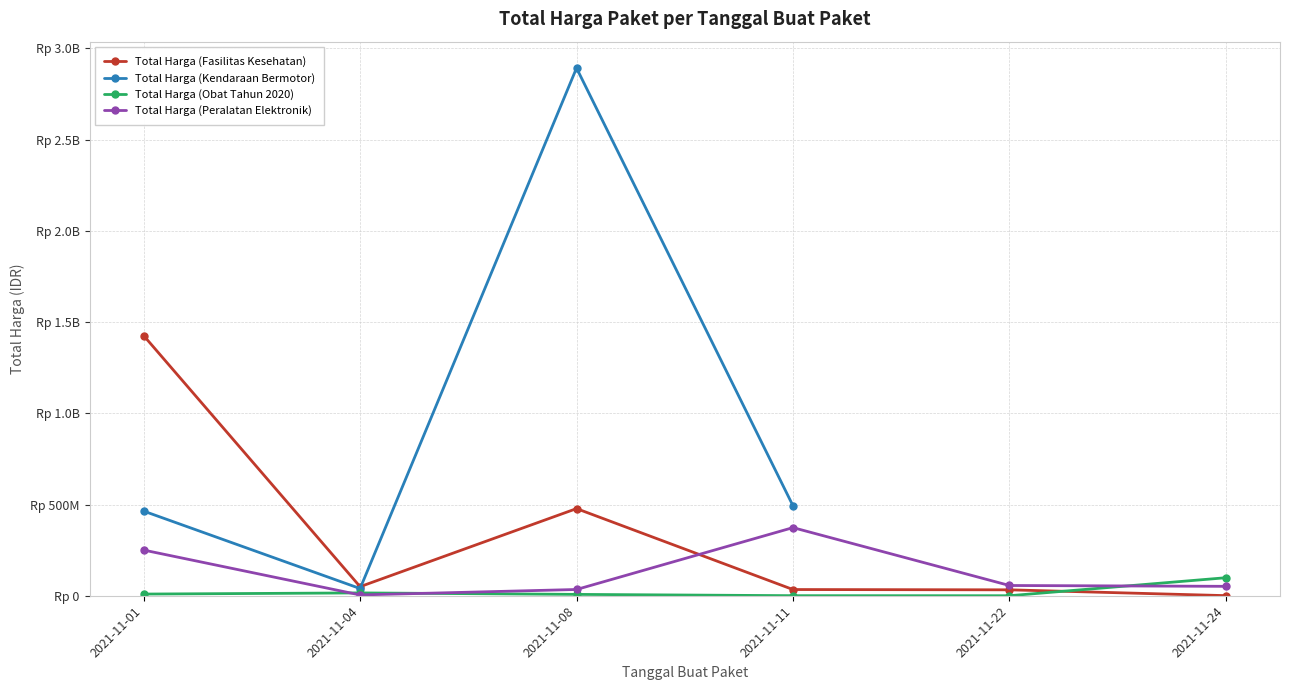

Is this an area chart (filled region under the line)?

No